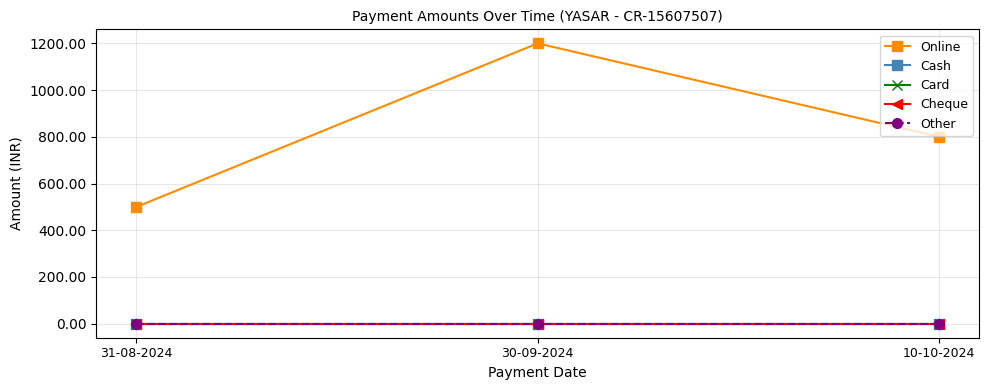

Is this an area chart (filled region under the line)?

No